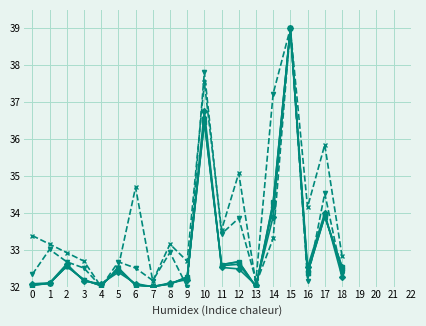

What is the difference between the highest and lowest values at 14?

3.9